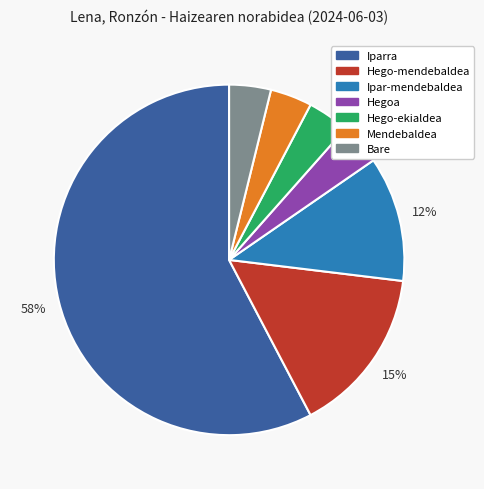

To the nearest percent, what portion does Bare represent?

4%